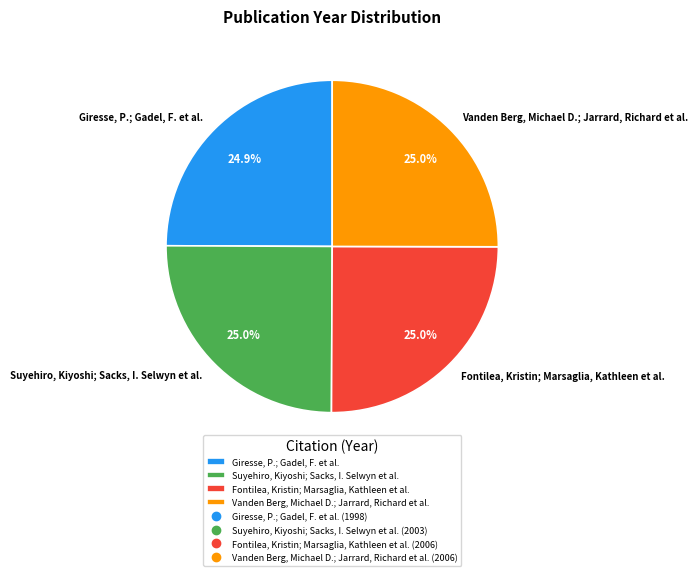

What percentage is the Suyehiro, Kiyoshi; Sacks, I. Selwyn et al. slice, to the nearest percent?

25%